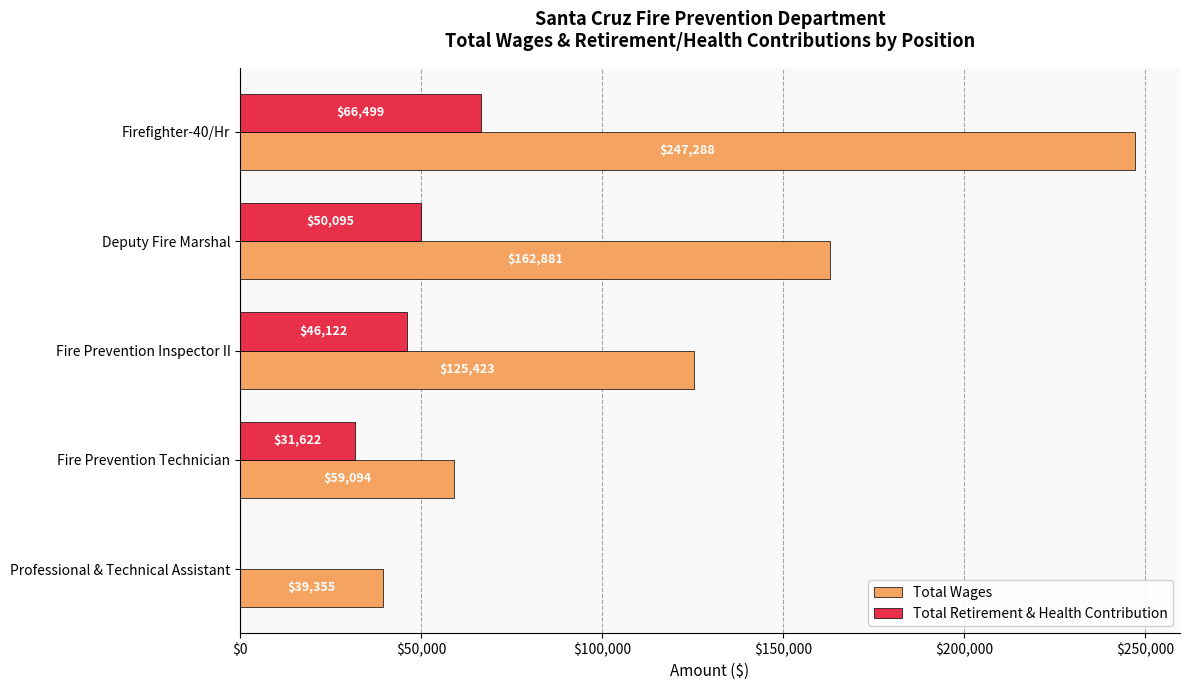

At which category is the sum across all series the highest?

Firefighter-40/Hr